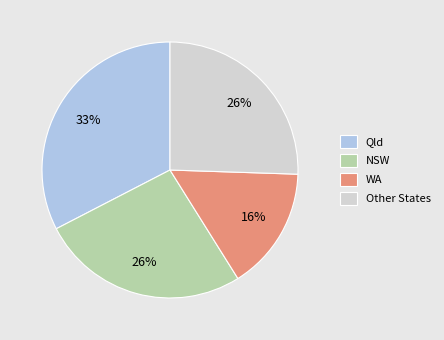

Which slice is the largest?

Qld